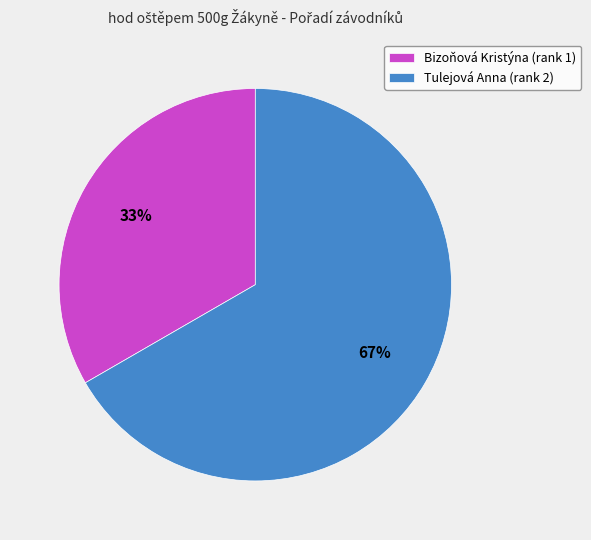

Between Tulejová Anna and Bizoňová Kristýna, which is larger?

Tulejová Anna